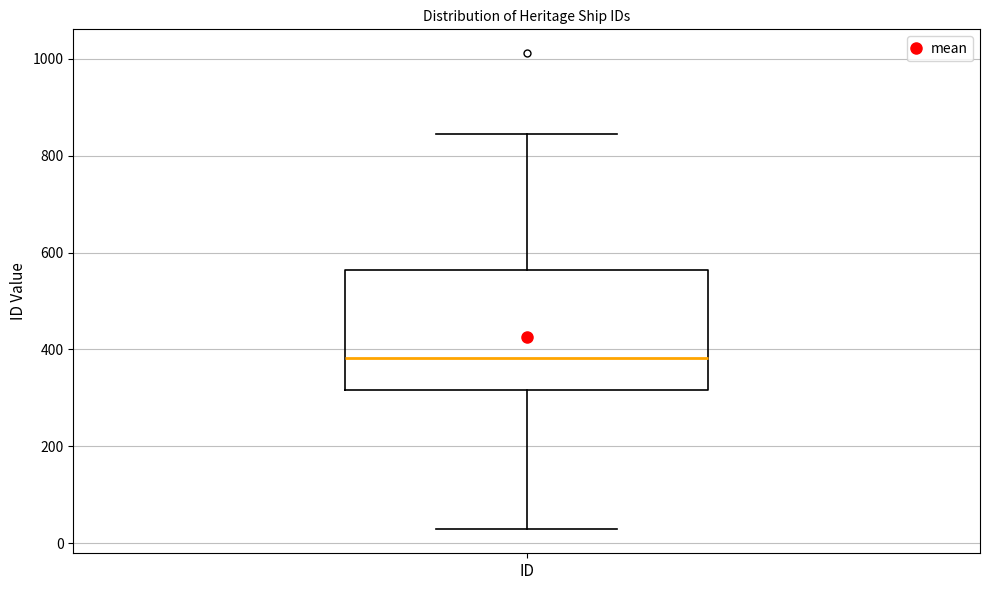

Transcribe this box plot: give where the median line is, the range the box spans, and where the two whiskers end, as read against the y-axis. The values are not printed on the chart, so give them approximately, as read against the axis.

median 380, box 320 to 560, whiskers 20 to 840